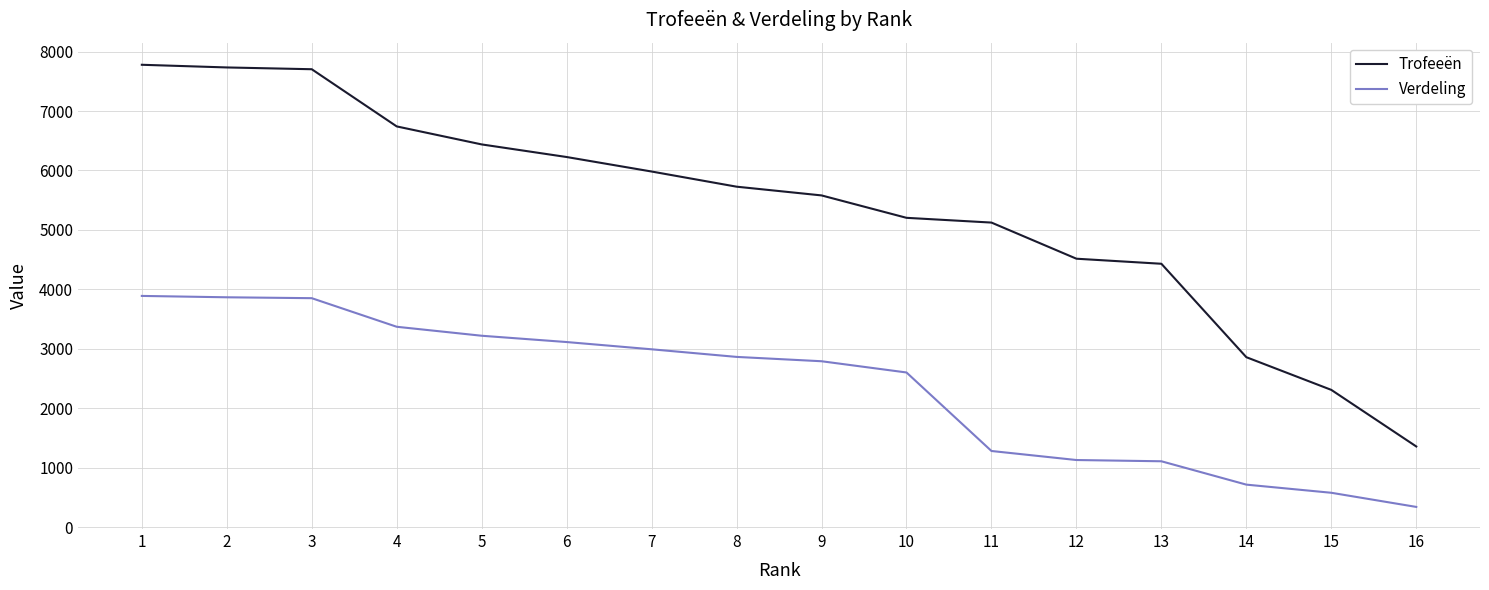

What is the minimum value for Verdeling?

339